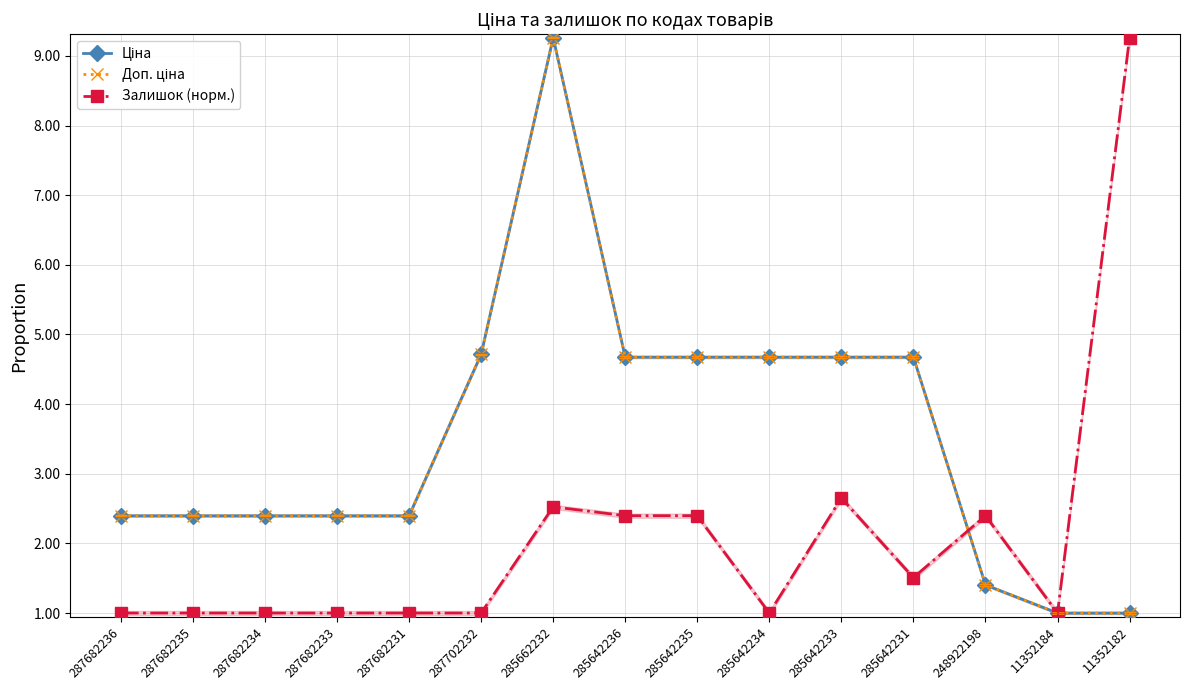

True or false: Ціна and Доп. ціна cross at least once.

False